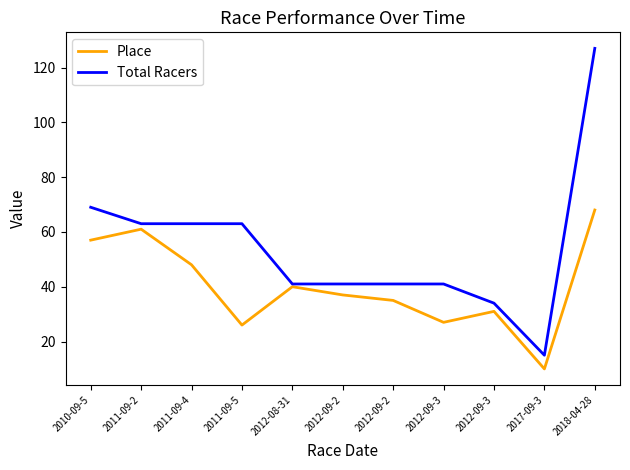

What is the sum of the Place values at 2011-09-5 and 2011-09-2?

87